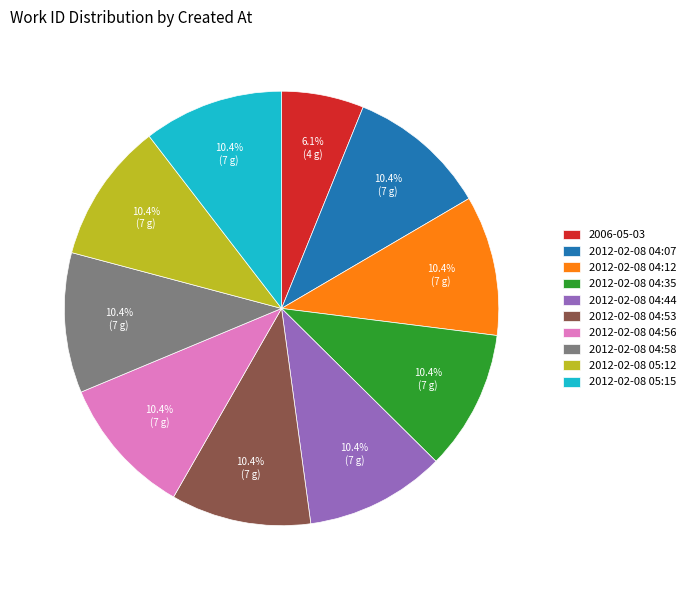

What is the smallest slice in the pie chart?

2006-05-03